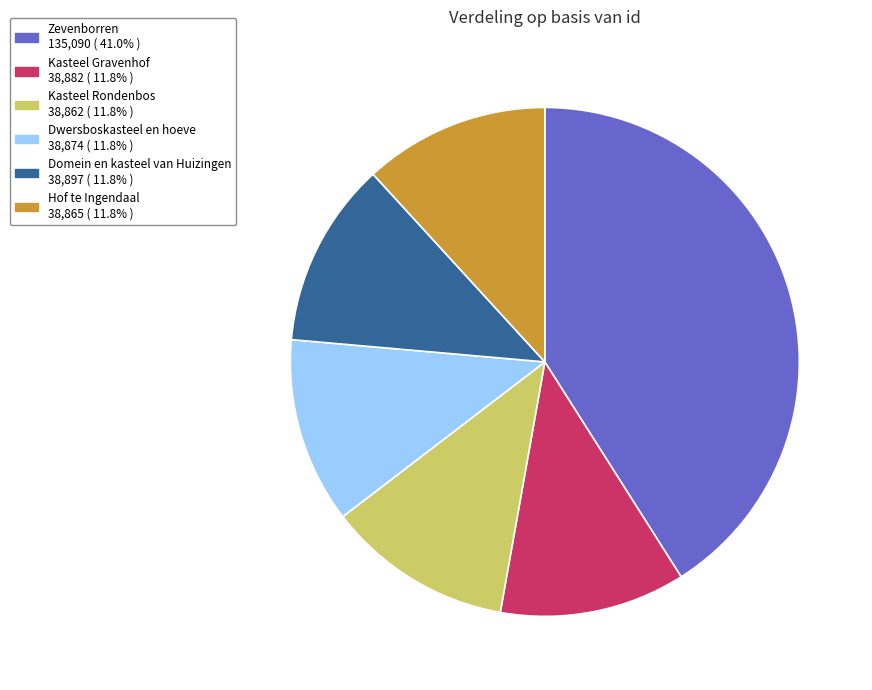

Does Zevenborren represent more than half of the total?

No